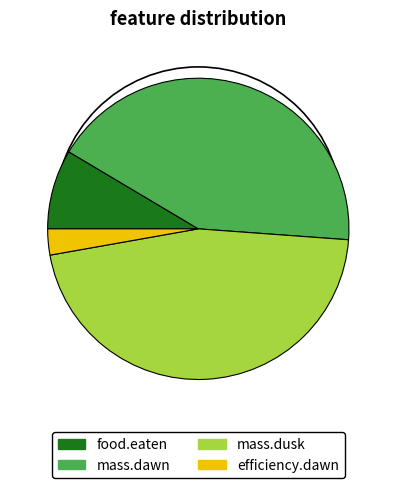

Is the sum of food.eaten and mass.dusk greater than half?

Yes